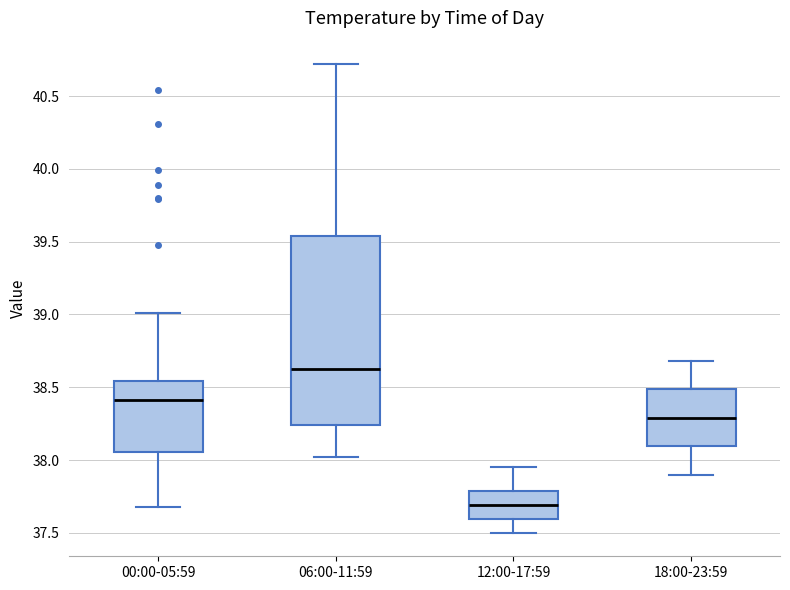

Which box is the tallest, from its lower edge to its upper edge?

06:00-11:59